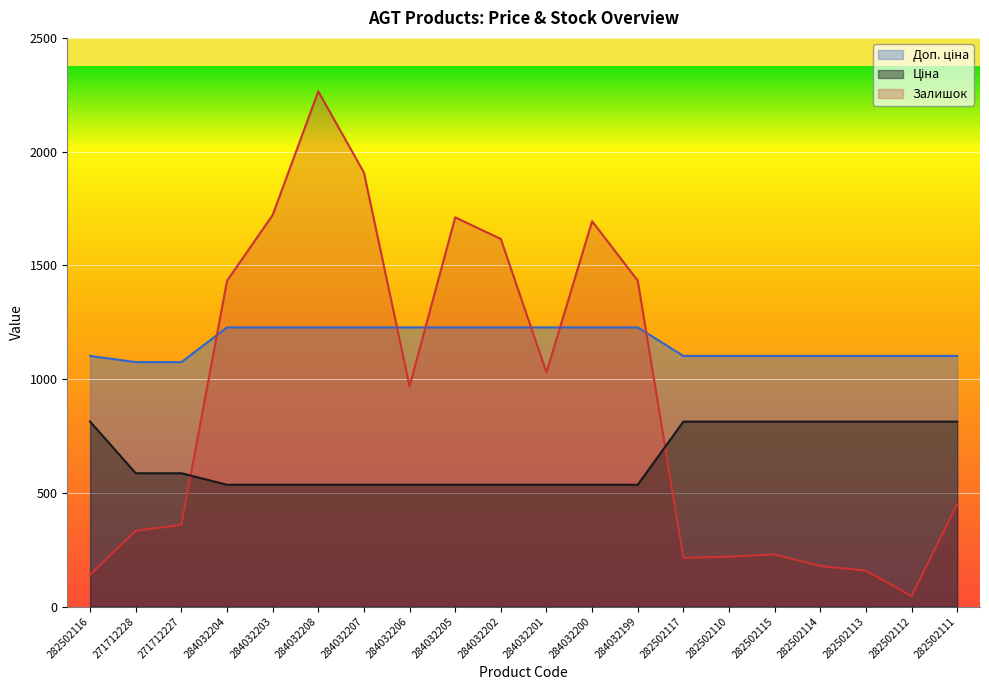

Which series has the widest spread of values?

Залишок